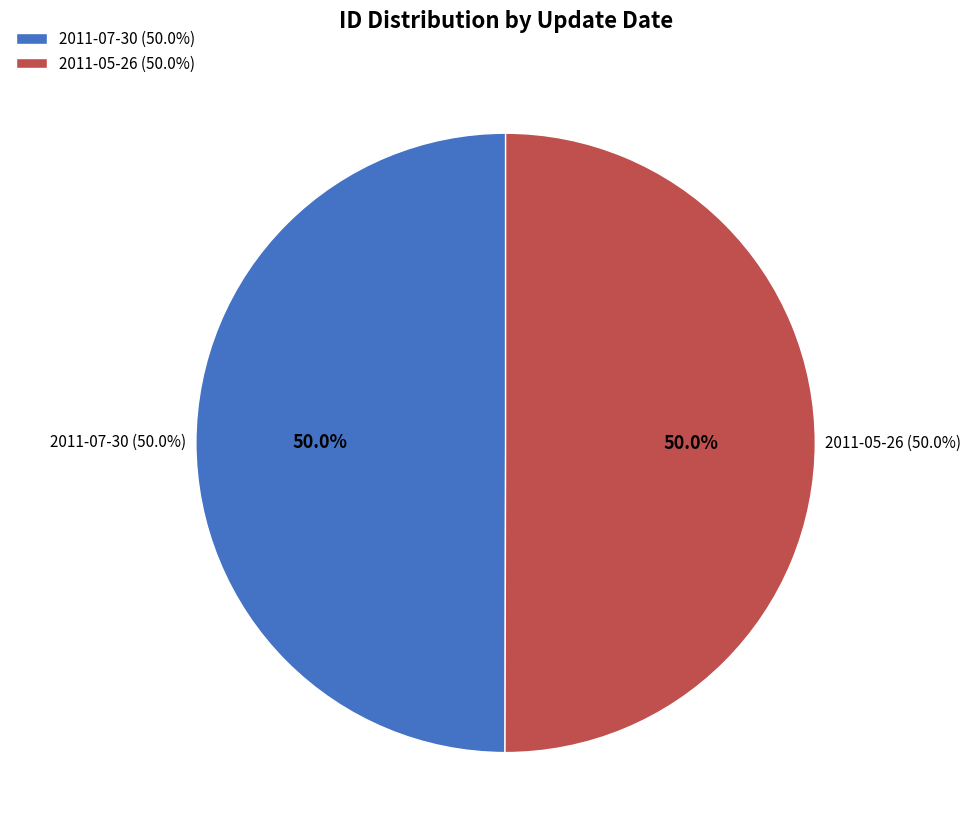

To the nearest percent, what is the combined percentage of 2011-07-30 and 2011-05-26?

100%